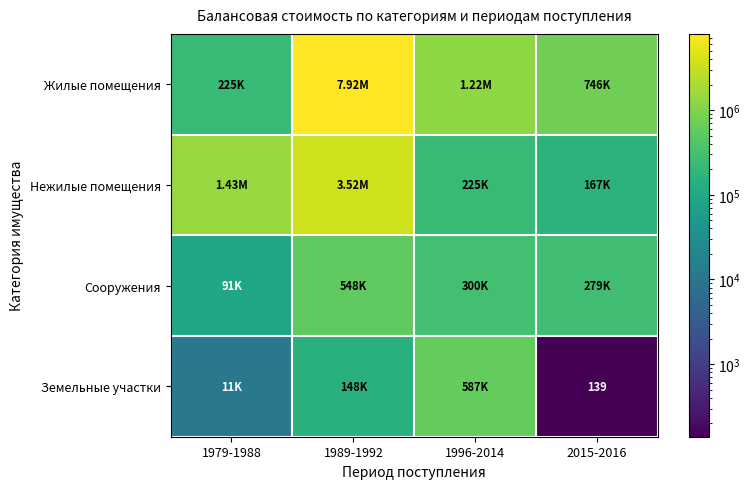

List the labels in order of Нежилые помещения value, largest first.

1989-1992, 1979-1988, 1996-2014, 2015-2016